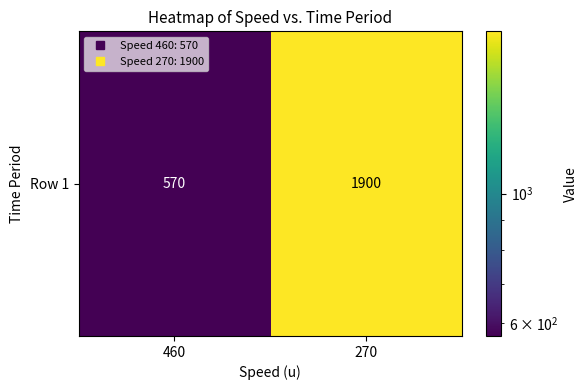

True or false: the data shows 1900 at 270.

True